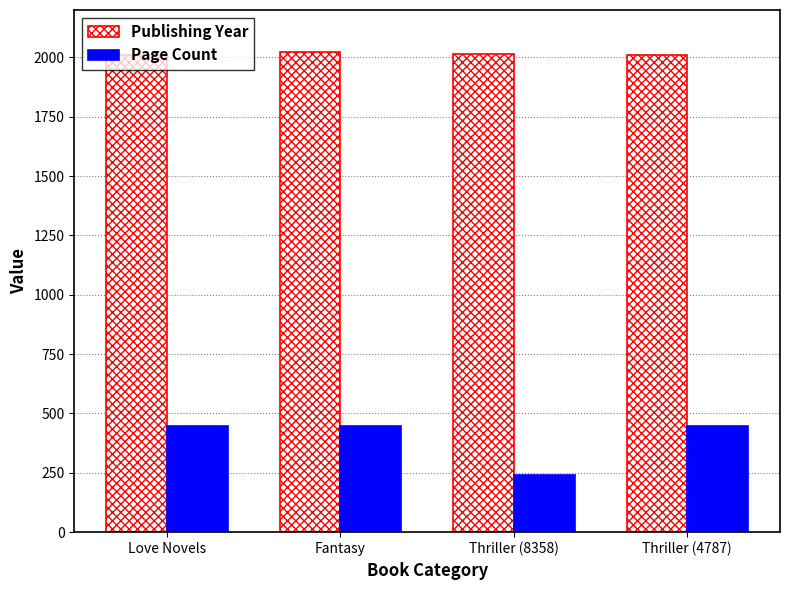

What is the difference between the second highest and minimum values in the Page Count series?

208